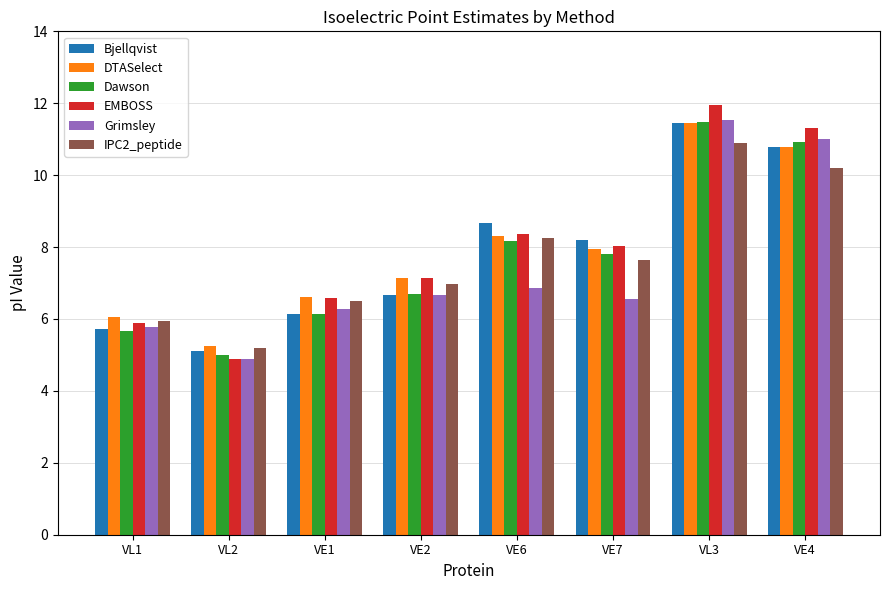

How many bars are there in total?

48